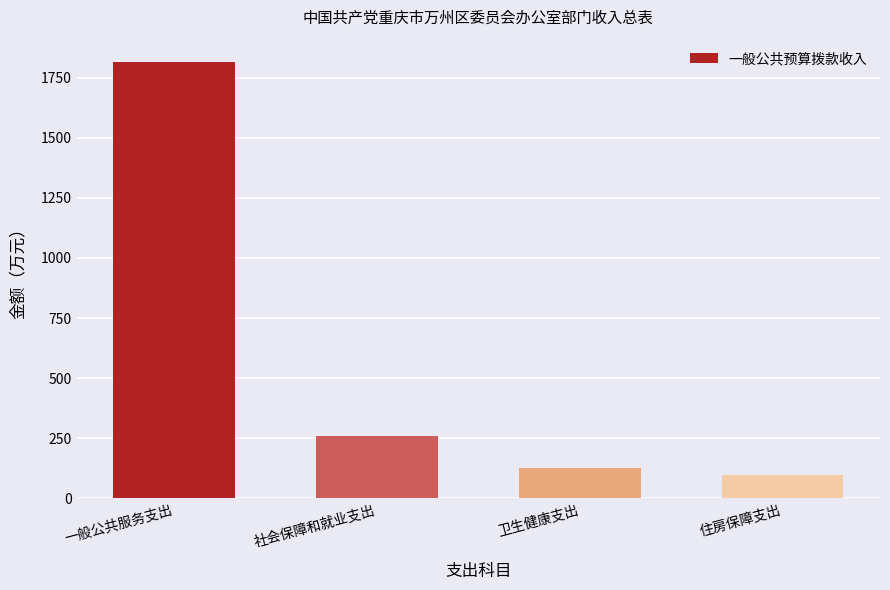

Which label corresponds to the smallest value in the chart?

住房保障支出